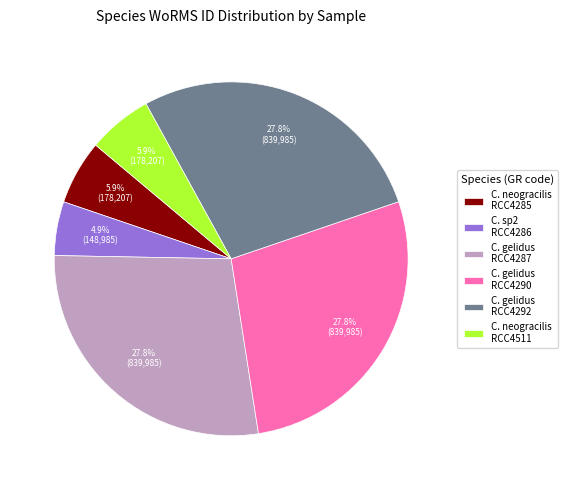

Which category has the smallest portion of the pie?

C. sp2 RCC4286